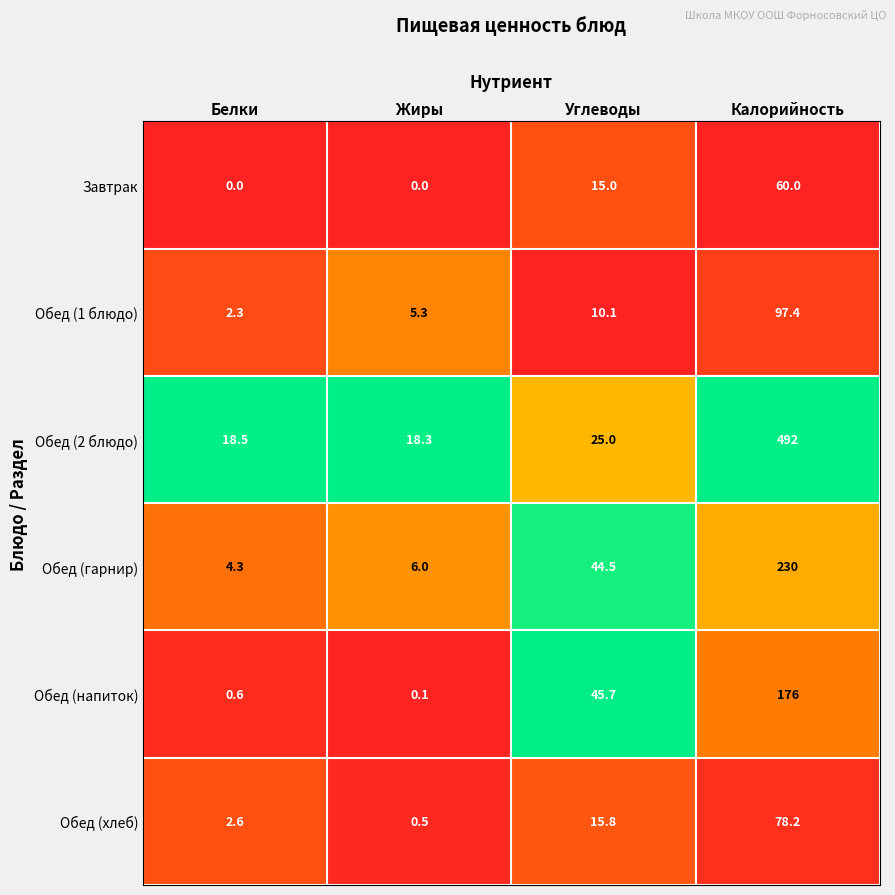

Reading left to right, what are all the values shown in this chart?

Завтрак: Белки=0.0	Жиры=0.0	Углеводы=15.0	Калорийность=60.0
Обед (1 блюдо): Белки=2.3	Жиры=5.3	Углеводы=10.1	Калорийность=97.4
Обед (2 блюдо): Белки=18.5	Жиры=18.3	Углеводы=25.0	Калорийность=492.0
Обед (гарнир): Белки=4.3	Жиры=6.0	Углеводы=44.5	Калорийность=230.0
Обед (напиток): Белки=0.6	Жиры=0.1	Углеводы=45.7	Калорийность=176.0
Обед (хлеб): Белки=2.6	Жиры=0.5	Углеводы=15.8	Калорийность=78.2